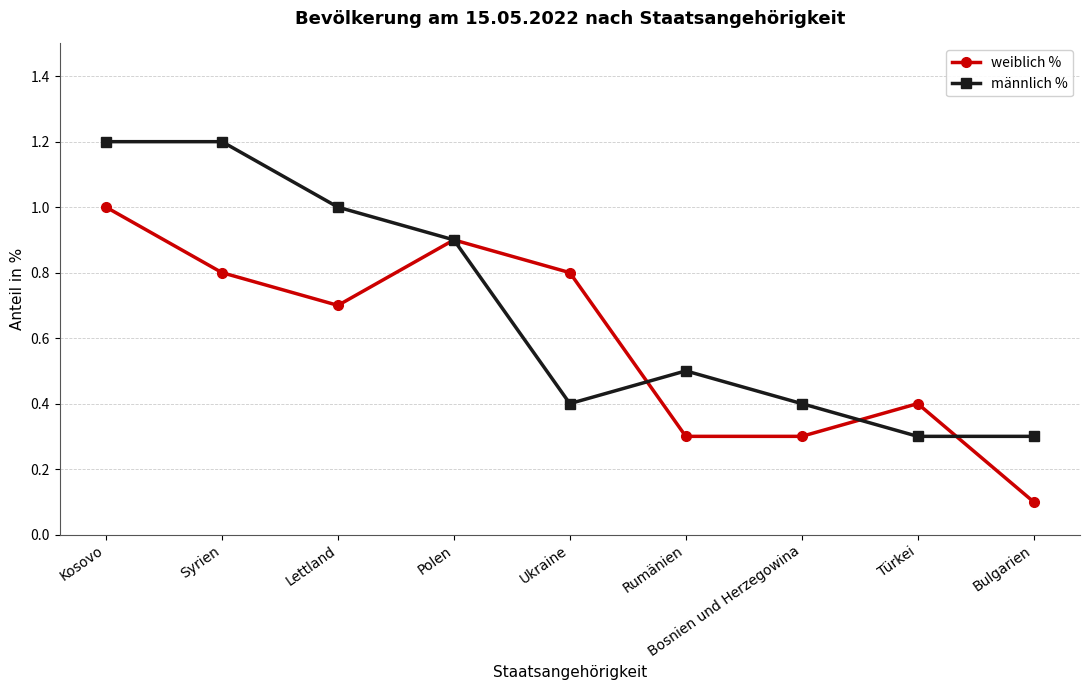

What value does the männlich % series have at Ukraine?

0.4